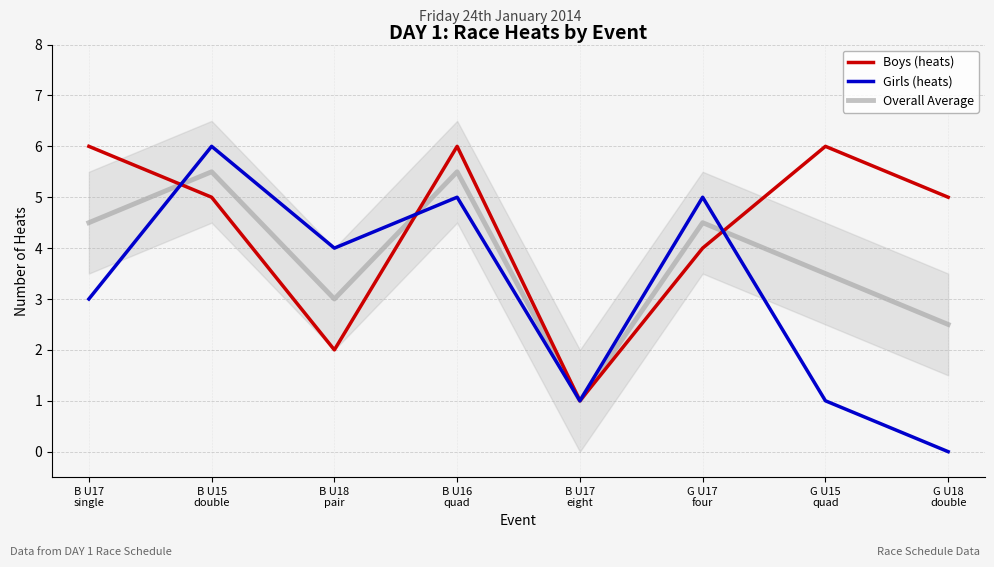

What is the total value across all series at B U18
pair?

9.0